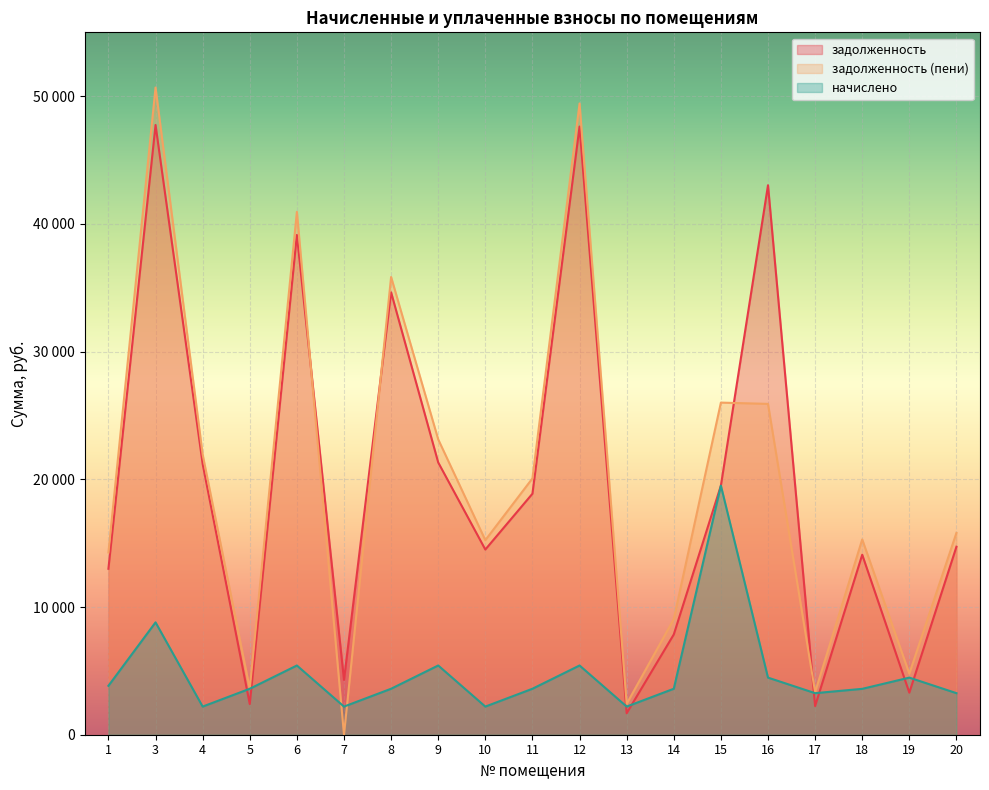

What is the value of the начислено point at the 15th from the left?

4471.2